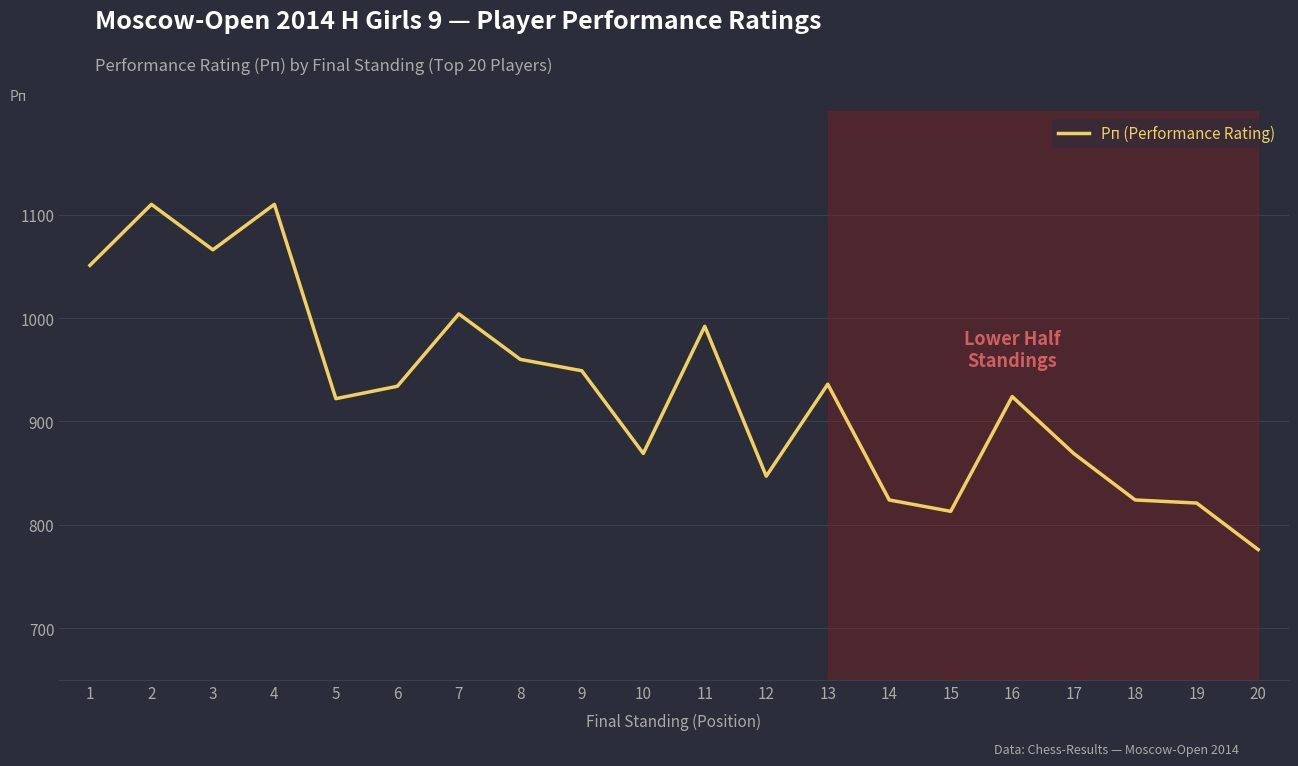

What is the smallest value displayed?

776